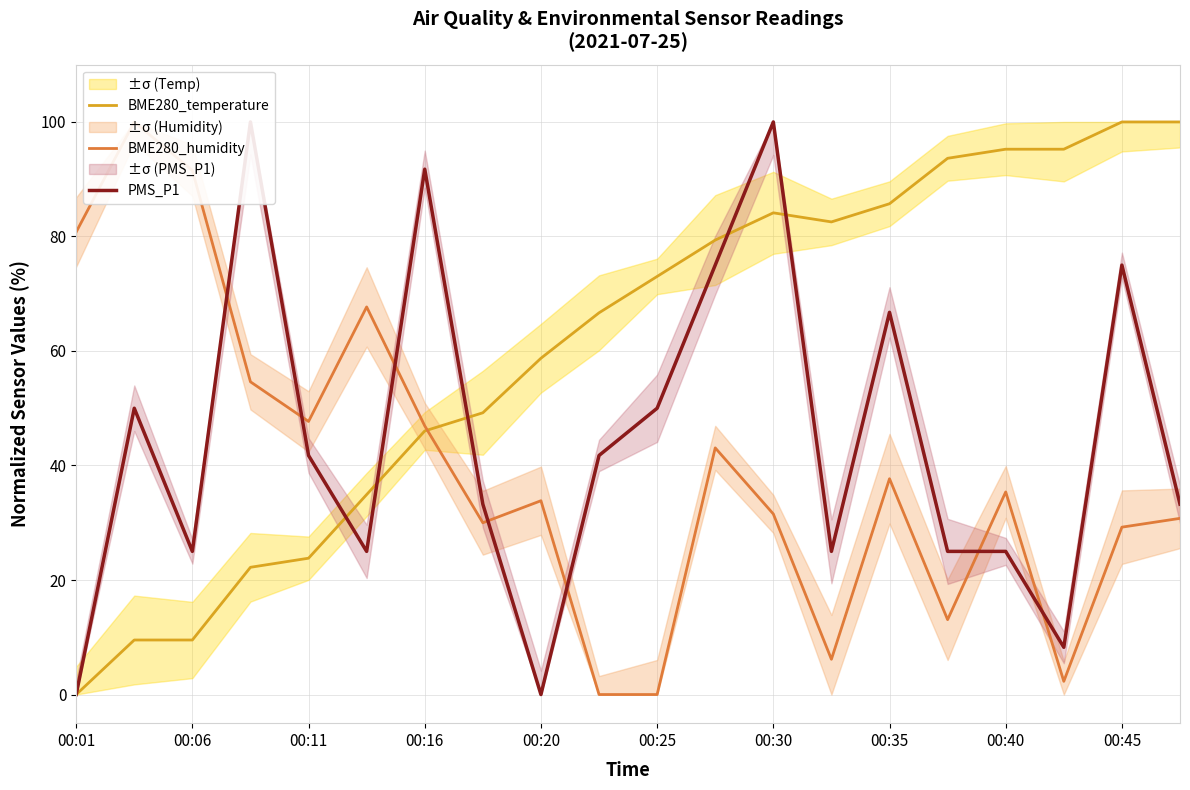

What is the maximum value for BME280_humidity?

100.0